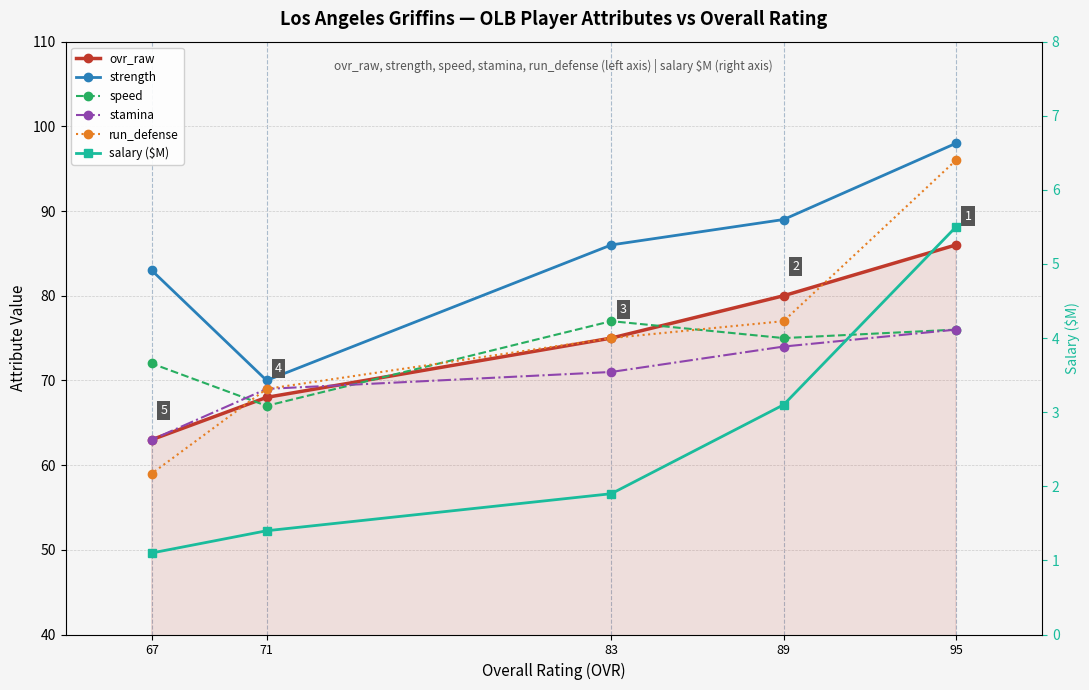

Reading right to left, transcribe all the data shown in this chart.

ovr_raw: 67=63.0	71=68.0	83=75.0	89=80.0	95=86.0
strength: 67=83.0	71=70.0	83=86.0	89=89.0	95=98.0
speed: 67=72.0	71=67.0	83=77.0	89=75.0	95=76.0
stamina: 67=63.0	71=69.0	83=71.0	89=74.0	95=76.0
run_defense: 67=59.0	71=69.0	83=75.0	89=77.0	95=96.0
salary ($M): 67=1.1	71=1.4	83=1.9	89=3.1	95=5.5